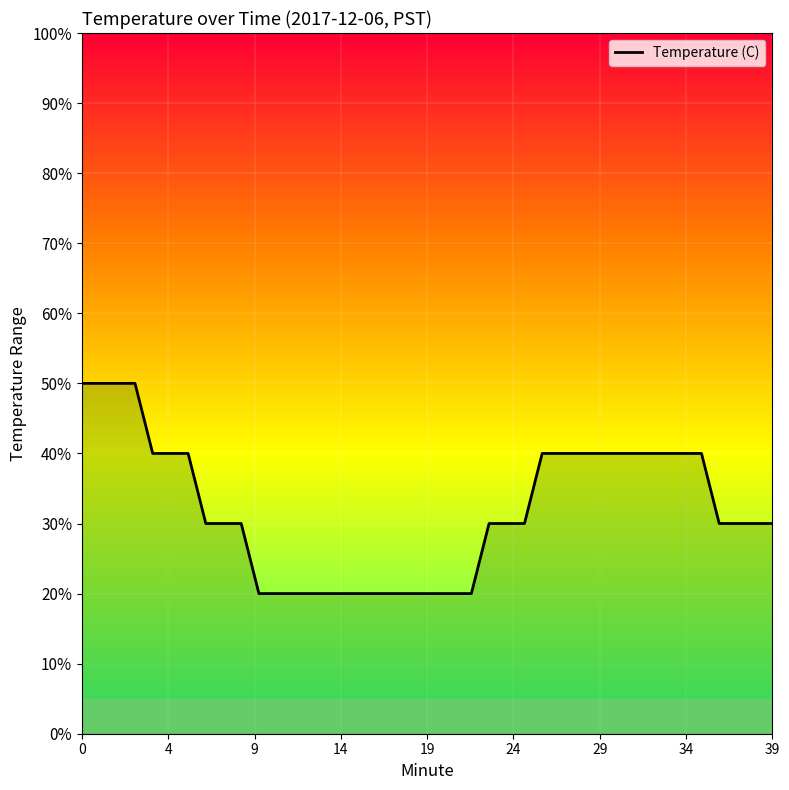

Reading left to right, extract all data points from this chart.

3.5	3.5	3.5	3.5	3.4	3.4	3.4	3.3	3.3	3.3	3.2	3.2	3.2	3.2	3.2	3.2	3.2	3.2	3.2	3.2	3.2	3.2	3.2	3.3	3.3	3.3	3.4	3.4	3.4	3.4	3.4	3.4	3.4	3.4	3.4	3.4	3.3	3.3	3.3	3.3